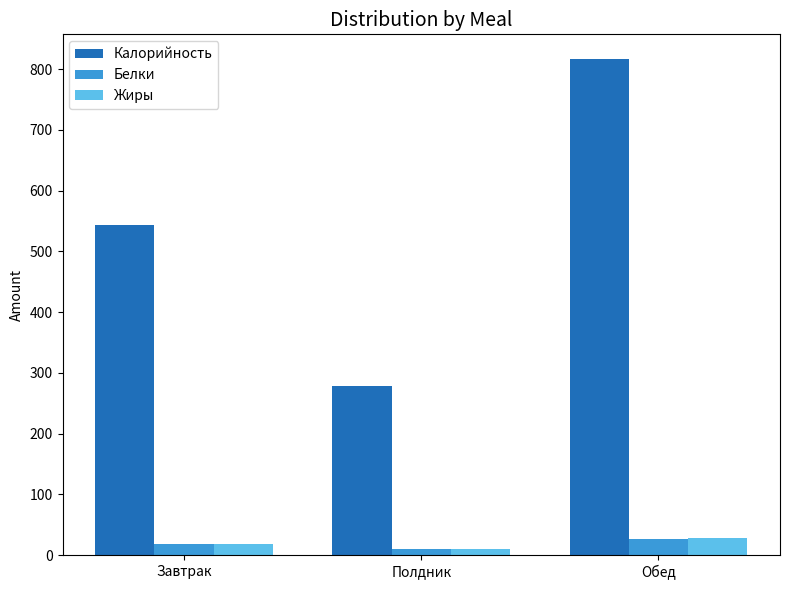

What is the spread (max minus min) of values at Обед?

789.2